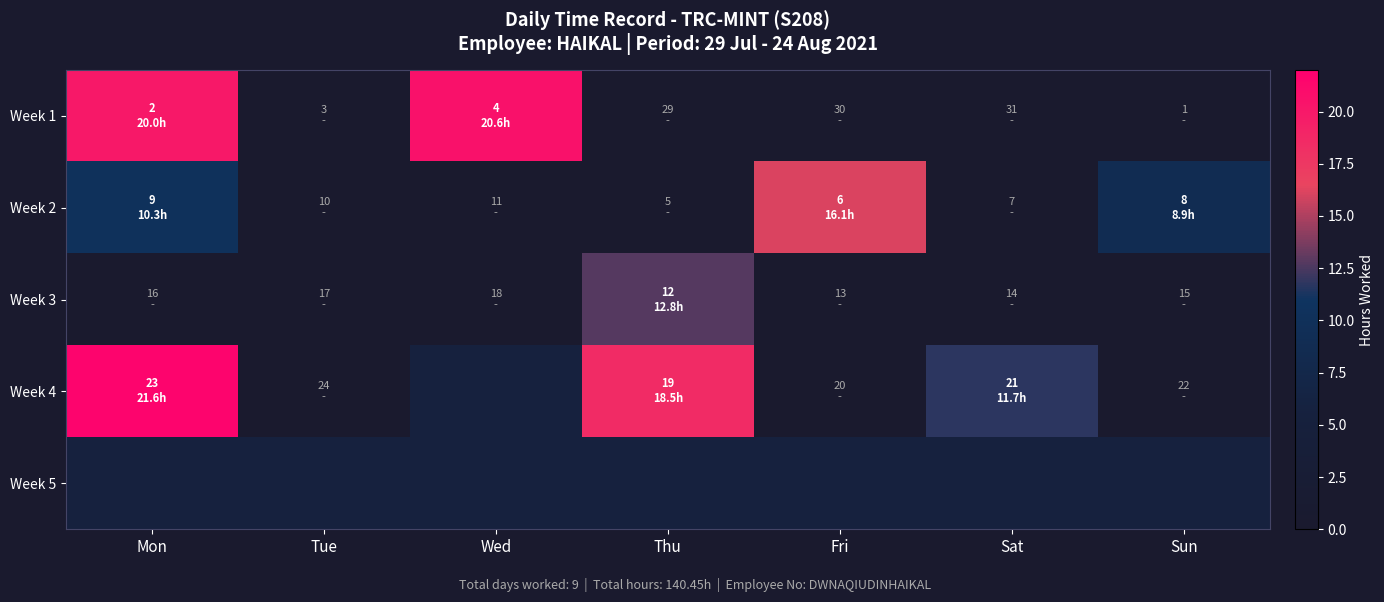

Is the value of Week 4 at Thu greater than the value of Week 5 at Mon?

No